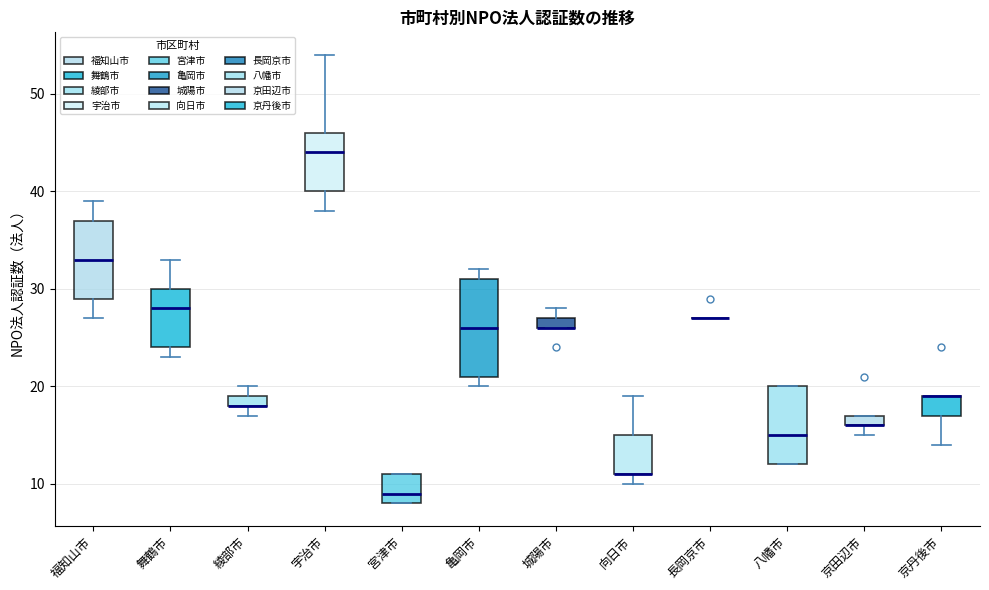

Where is the lower edge of the box for 舞鶴市 on the y-axis? The values are not printed on the chart, so give them approximately, as read against the axis.

24